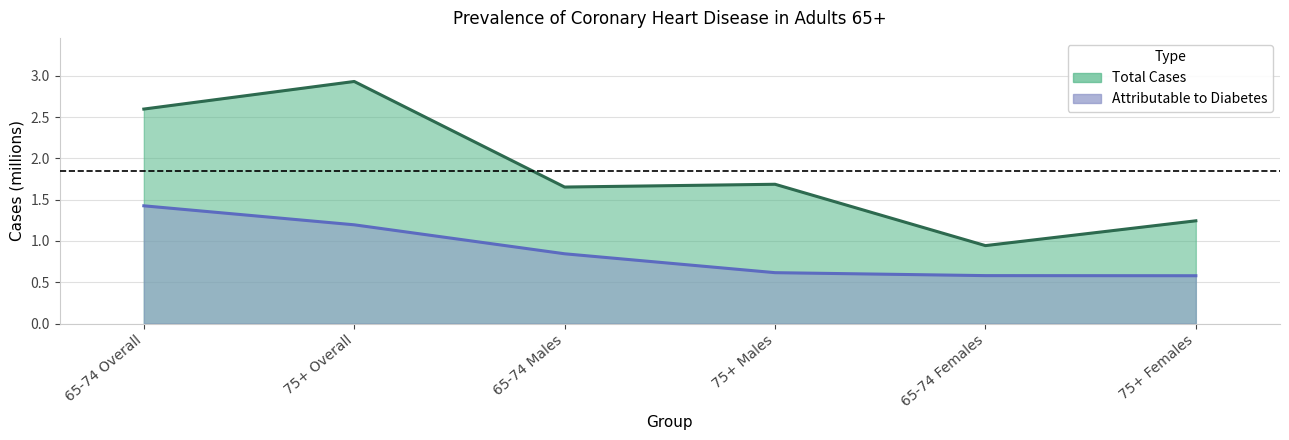

What are all the series names shown in the legend?

Total Cases, Attributable to Diabetes